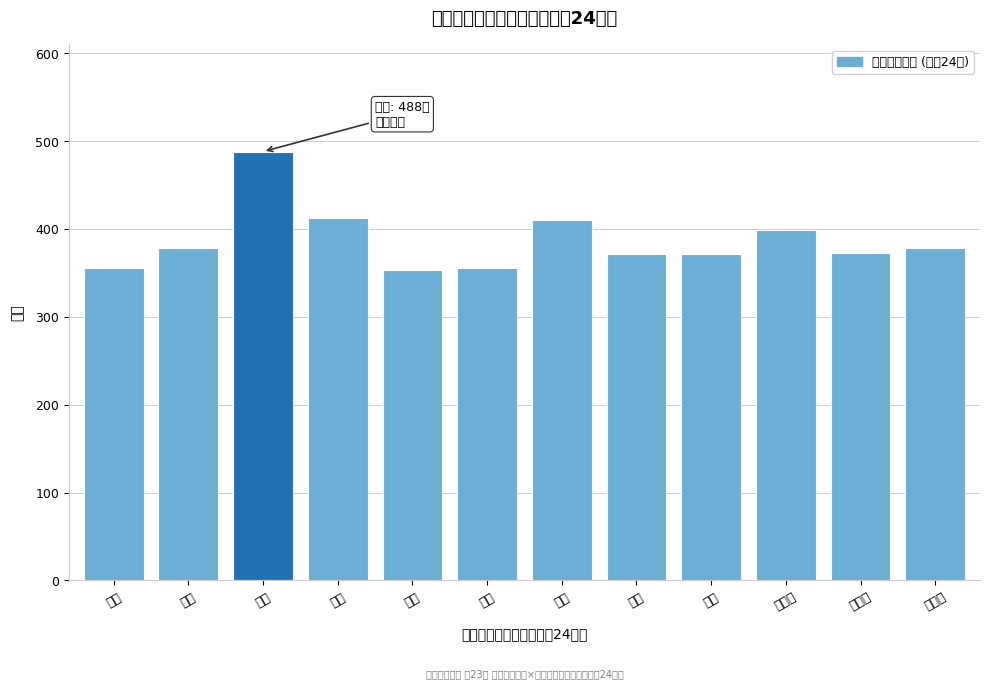

What is the sum of all values?

4646